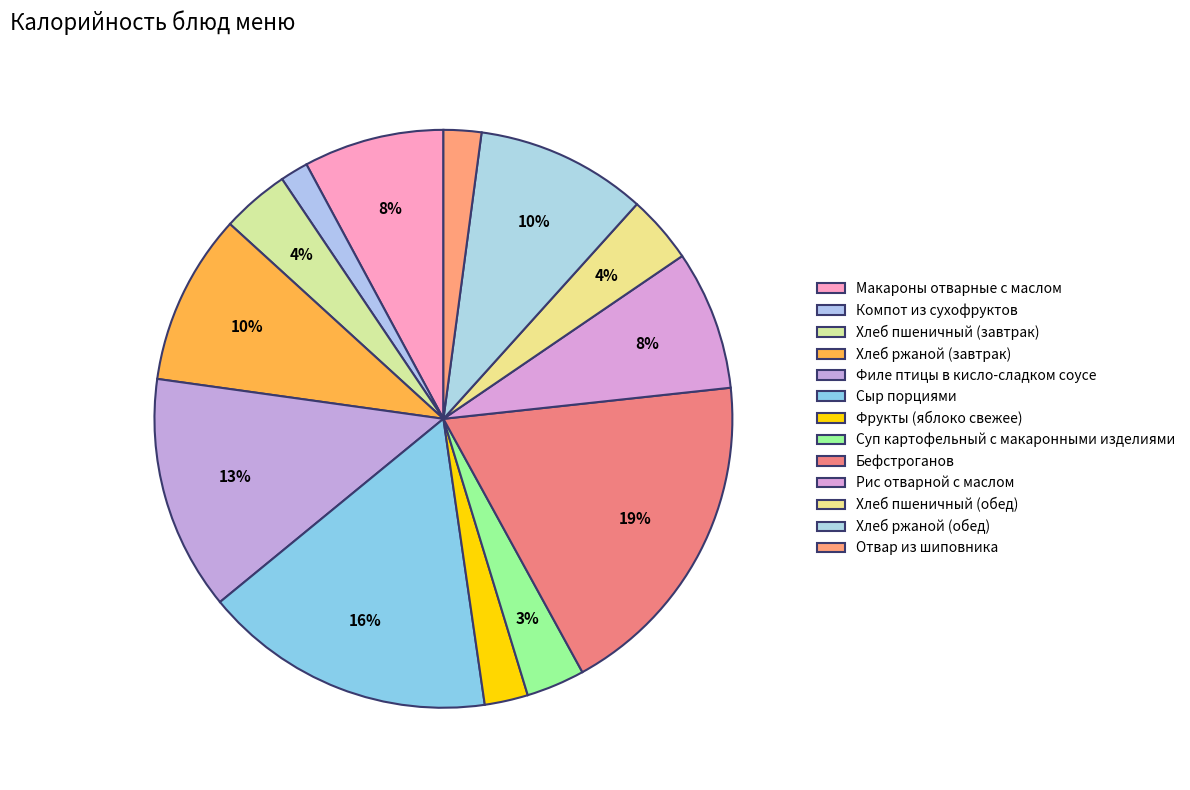

To the nearest percent, what portion does Сыр порциями represent?

16%